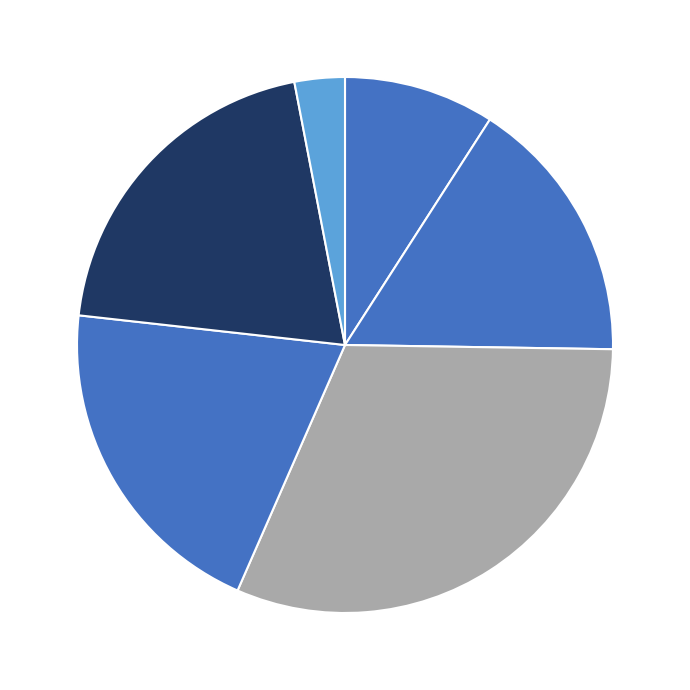

How many slices are in this pie chart?

6